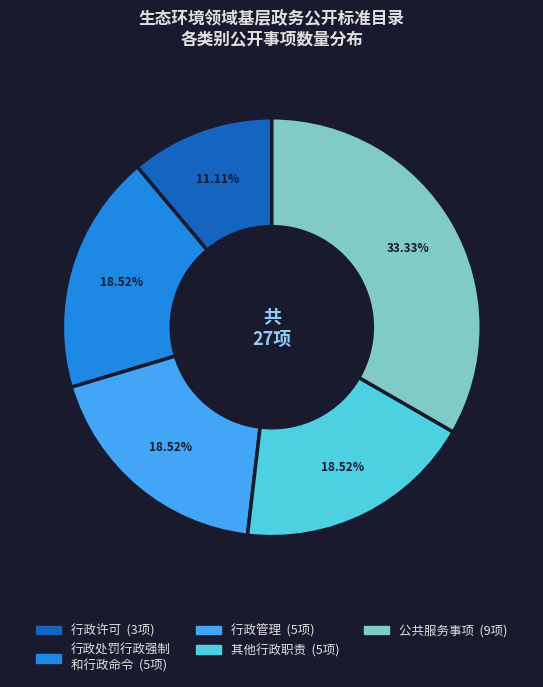

Is there any slice that represents more than half of the pie?

No